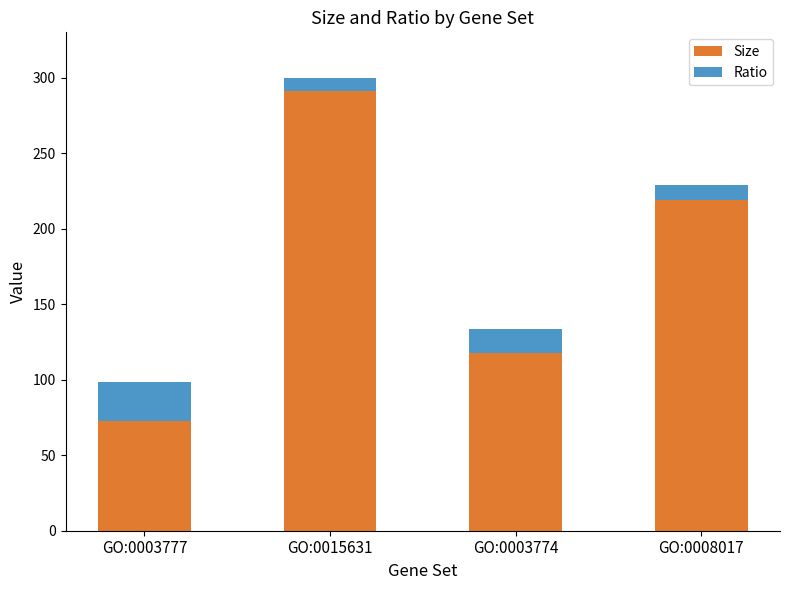

The value of Size at GO:0003774 is 118.0. True or false?

True